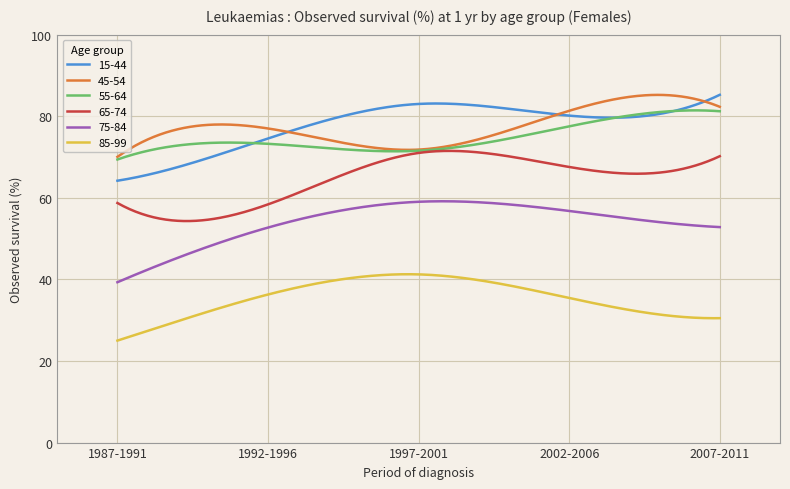

What is the lowest value of the 85-99 series?

25.0